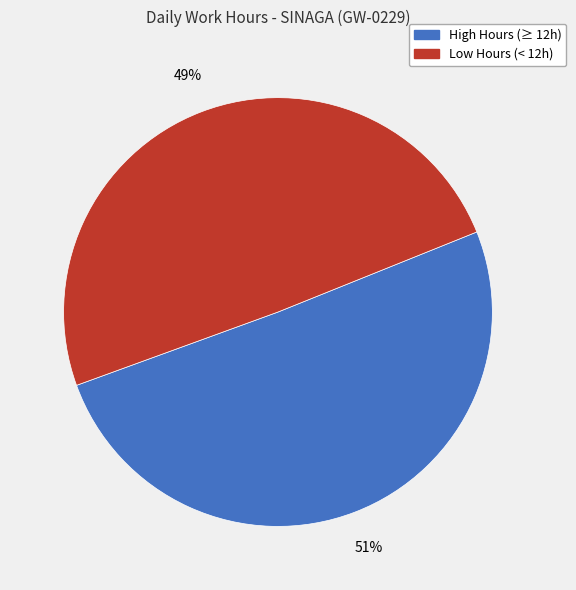

Count the number of slices in the pie.

2